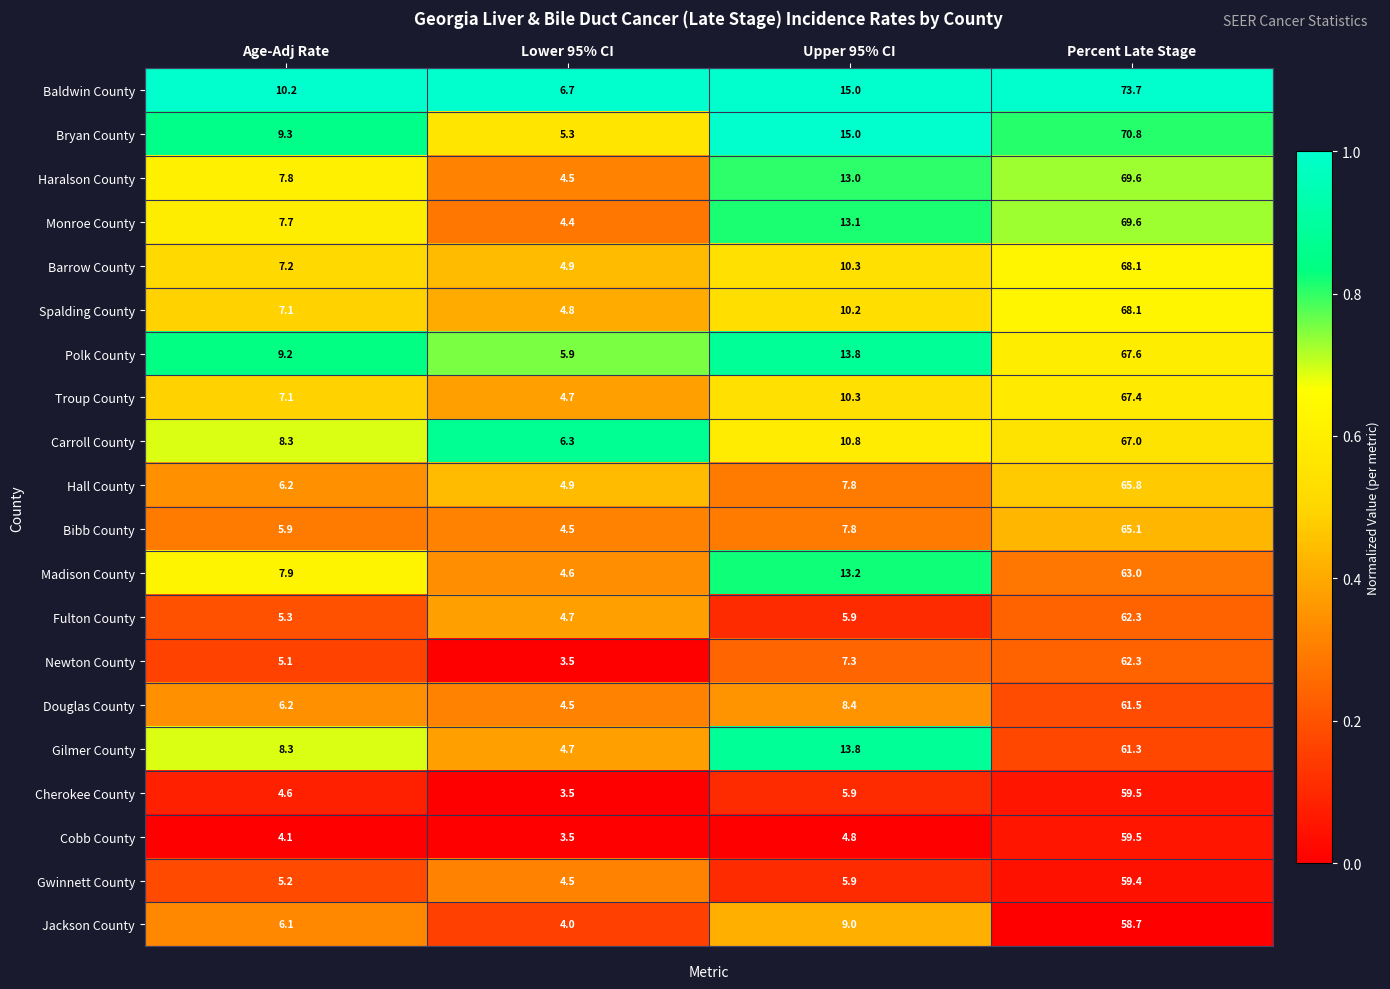

Which series has the widest spread of values?

Baldwin County